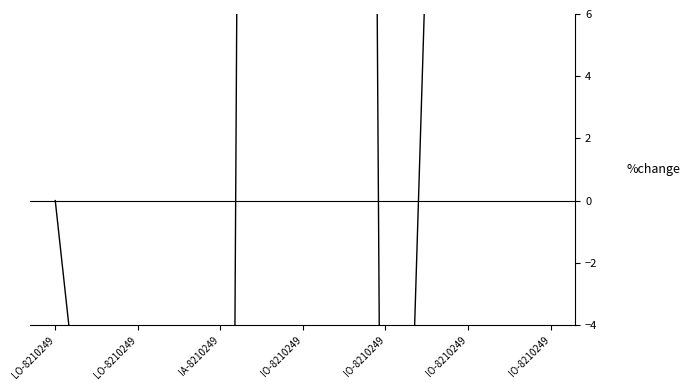

List the labels in order of value, smallest first.

IA-8210249, IO-8210249, LO-8210249, LO-8210249, IO-8210249, IO-8210249, IO-8210249